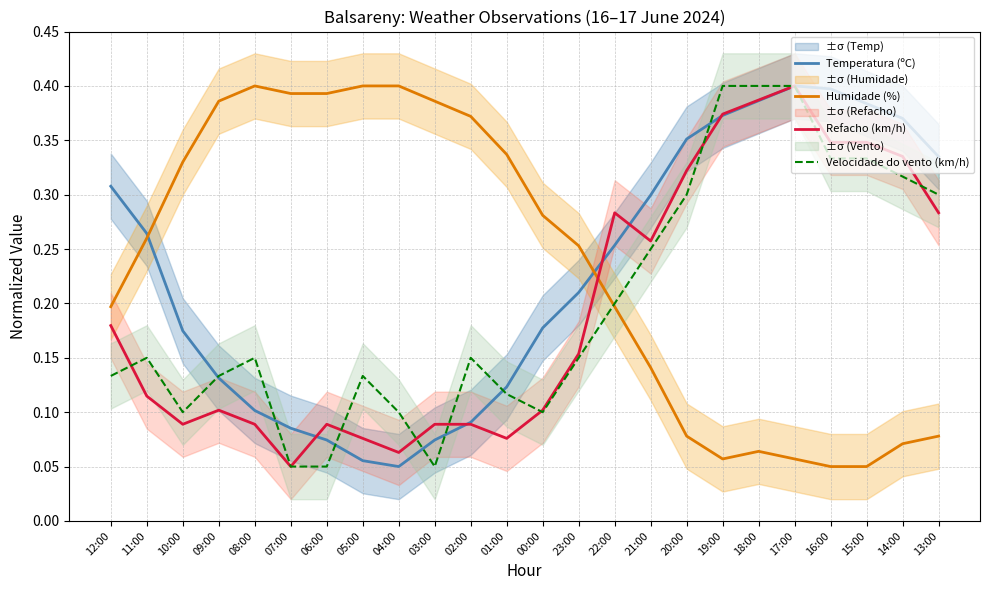

What is the value of the Temperatura (ºC) point at the 24th from the left?

0.3